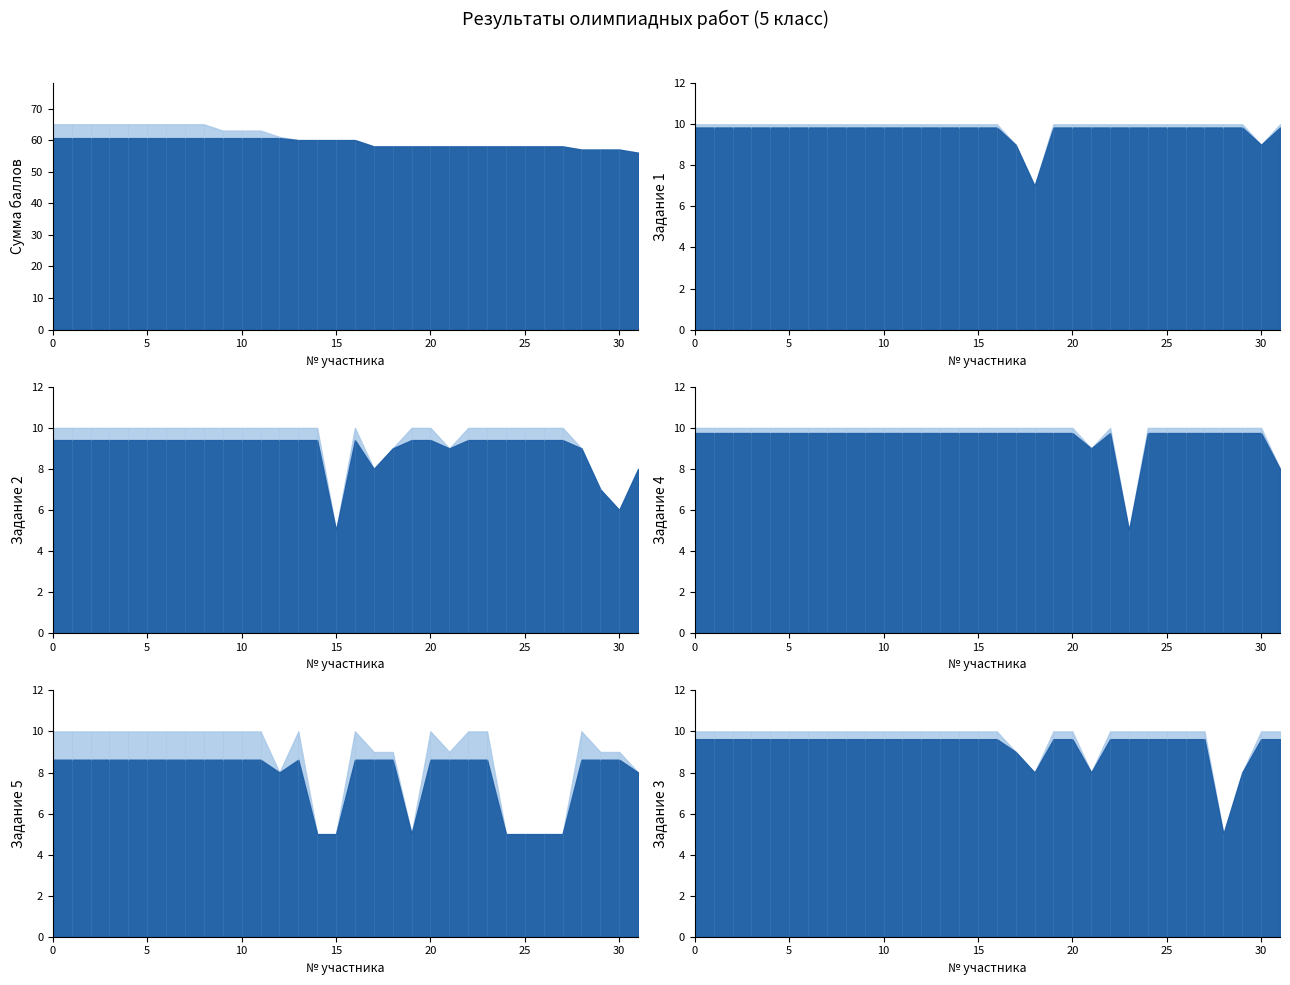

List the series in order of their peak value, highest first.

Сумма баллов, Задание 1, Задание 2, Задание 4, Задание 5, Задание 3